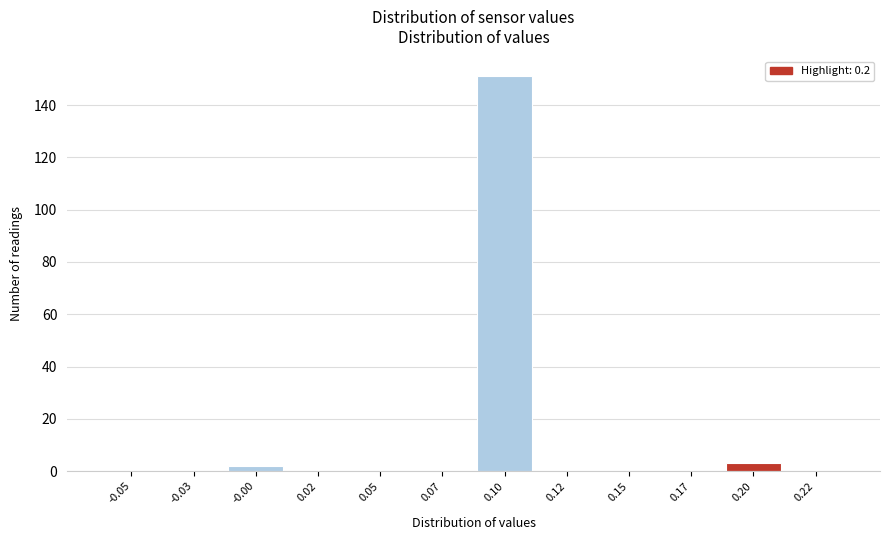

Reading left to right, list all the values displayed in this chart.

-0.05=0	-0.03=0	-0.00=2	0.02=0	0.05=0	0.07=0	0.10=151	0.12=0	0.15=0	0.17=0	0.20=3	0.22=0